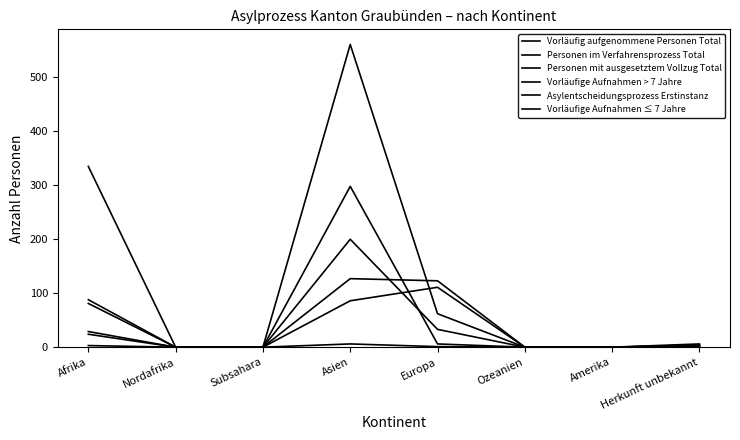

What is the sum of all Vorläufige Aufnahmen ≤ 7 Jahre values?

393